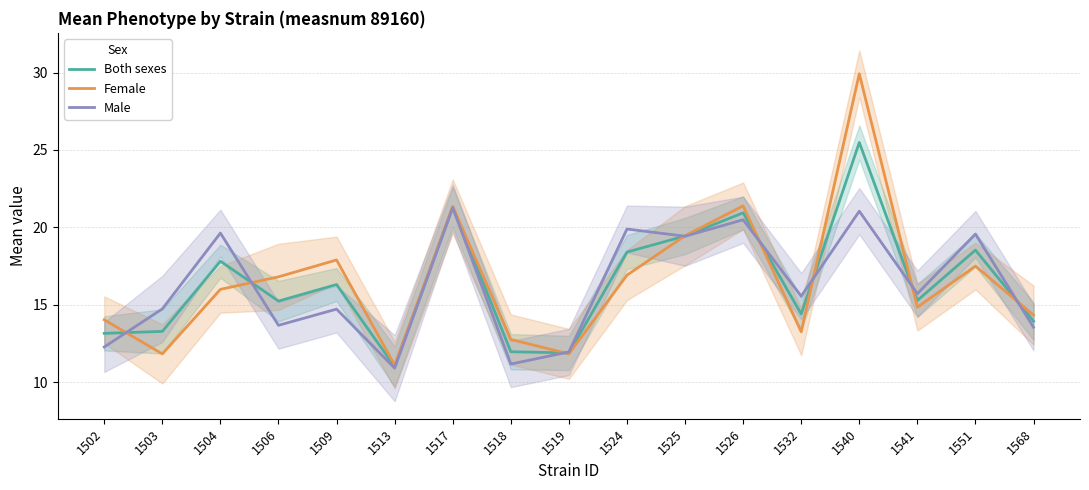

The Female series shows 20.0 at 1518. True or false?

False